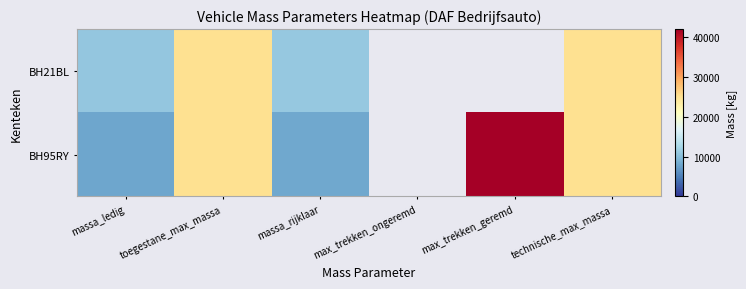

What is the sum of the BH95RY values at massa_rijklaar and technische_max_massa?

33100.0